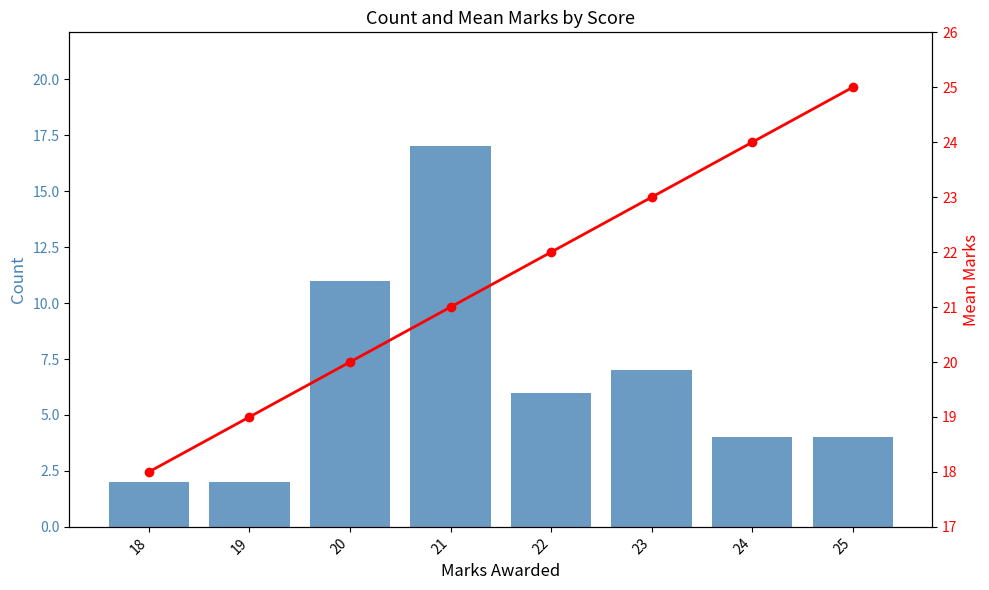

What is the value of the Mean Marks bar at the 6th from the left?

23